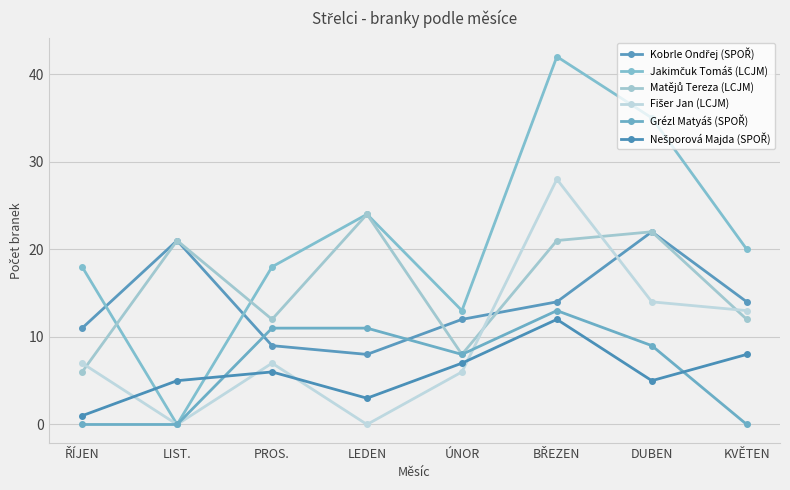

True or false: Matějů Tereza (LCJM) and Grézl Matyáš (SPOŘ) intersect in this chart.

False